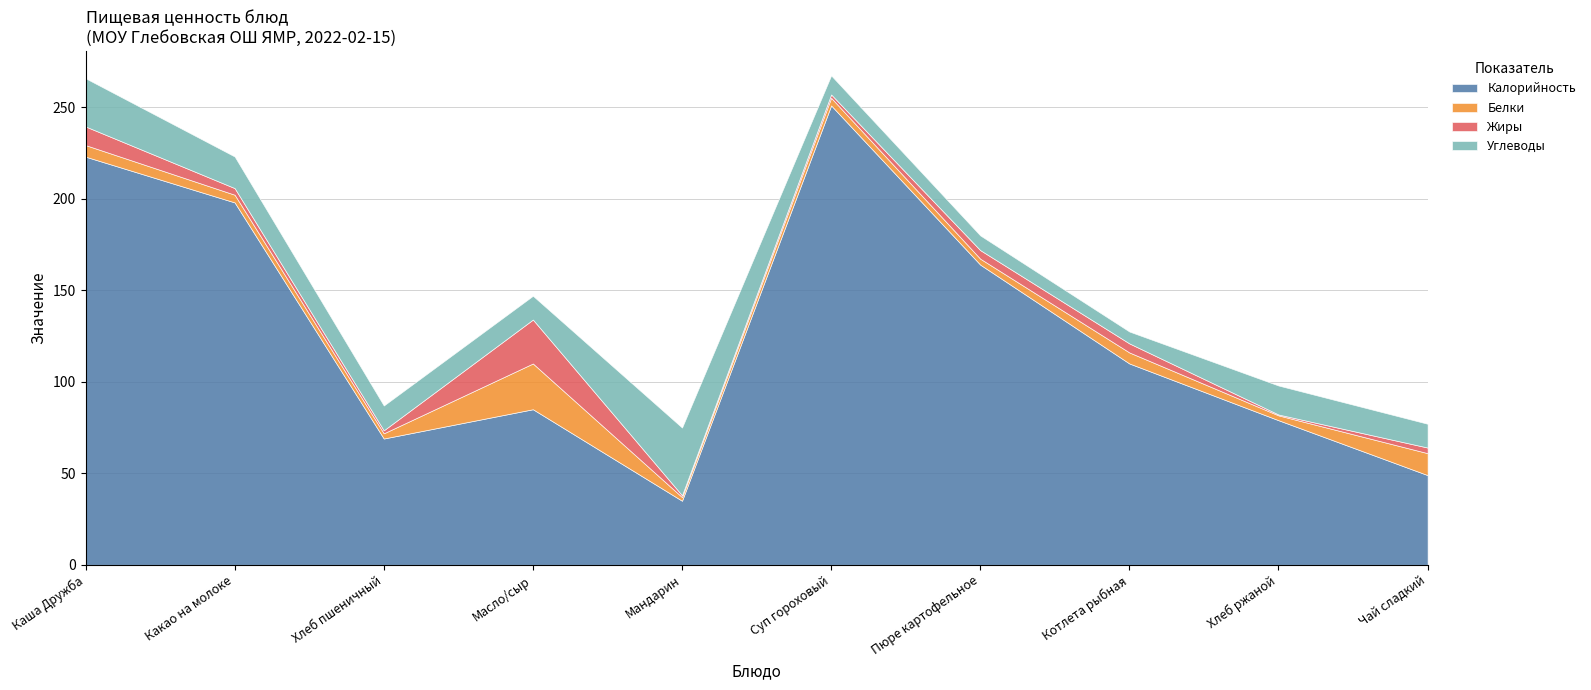

The Калорийность series shows 85.0 at Масло/сыр. True or false?

True